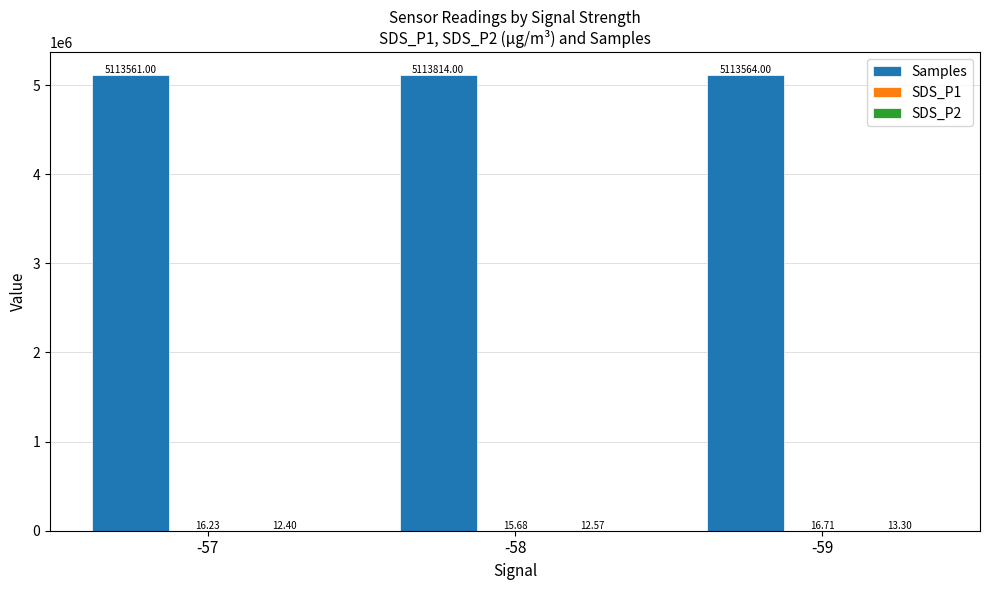

Which series has the largest total across all categories?

Samples